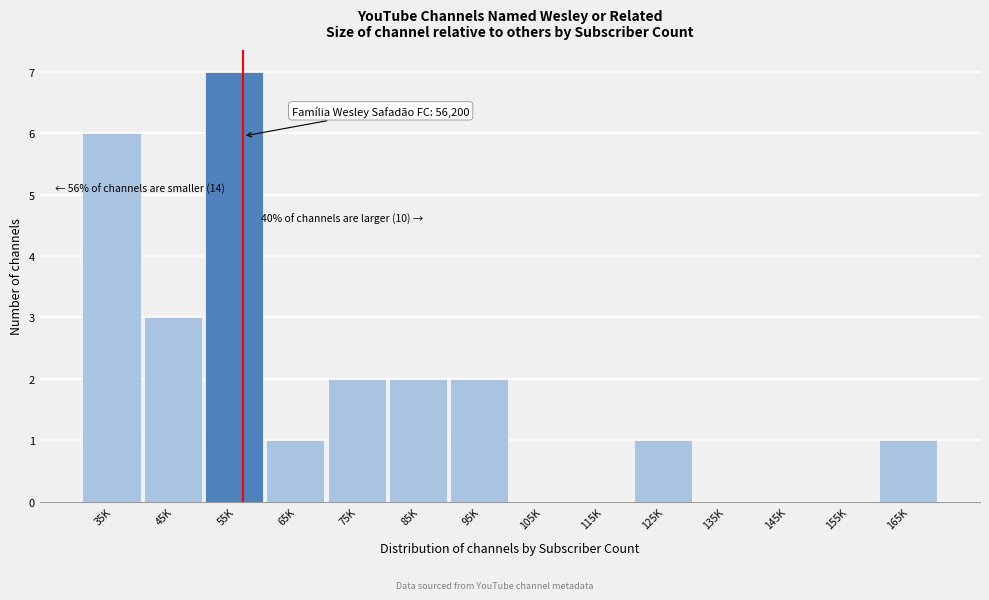

Reading left to right, what are all the values shown in this chart?

35K=6	45K=3	55K=7	65K=1	75K=2	85K=2	95K=2	105K=0	115K=0	125K=1	135K=0	145K=0	155K=0	165K=1